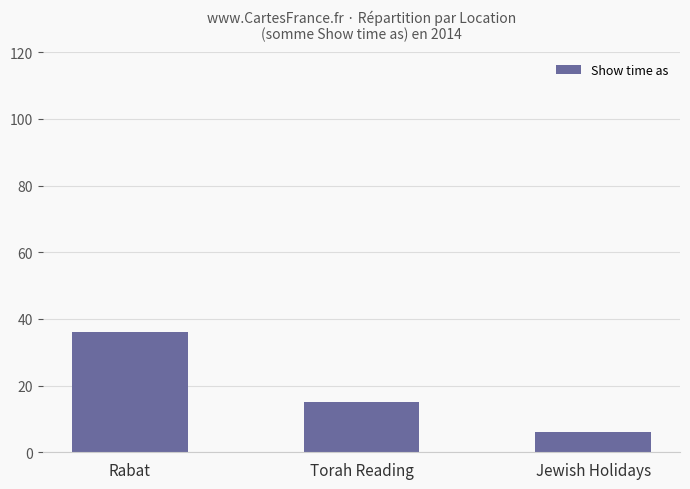

List the labels in order of value, largest first.

Rabat, Torah Reading, Jewish Holidays